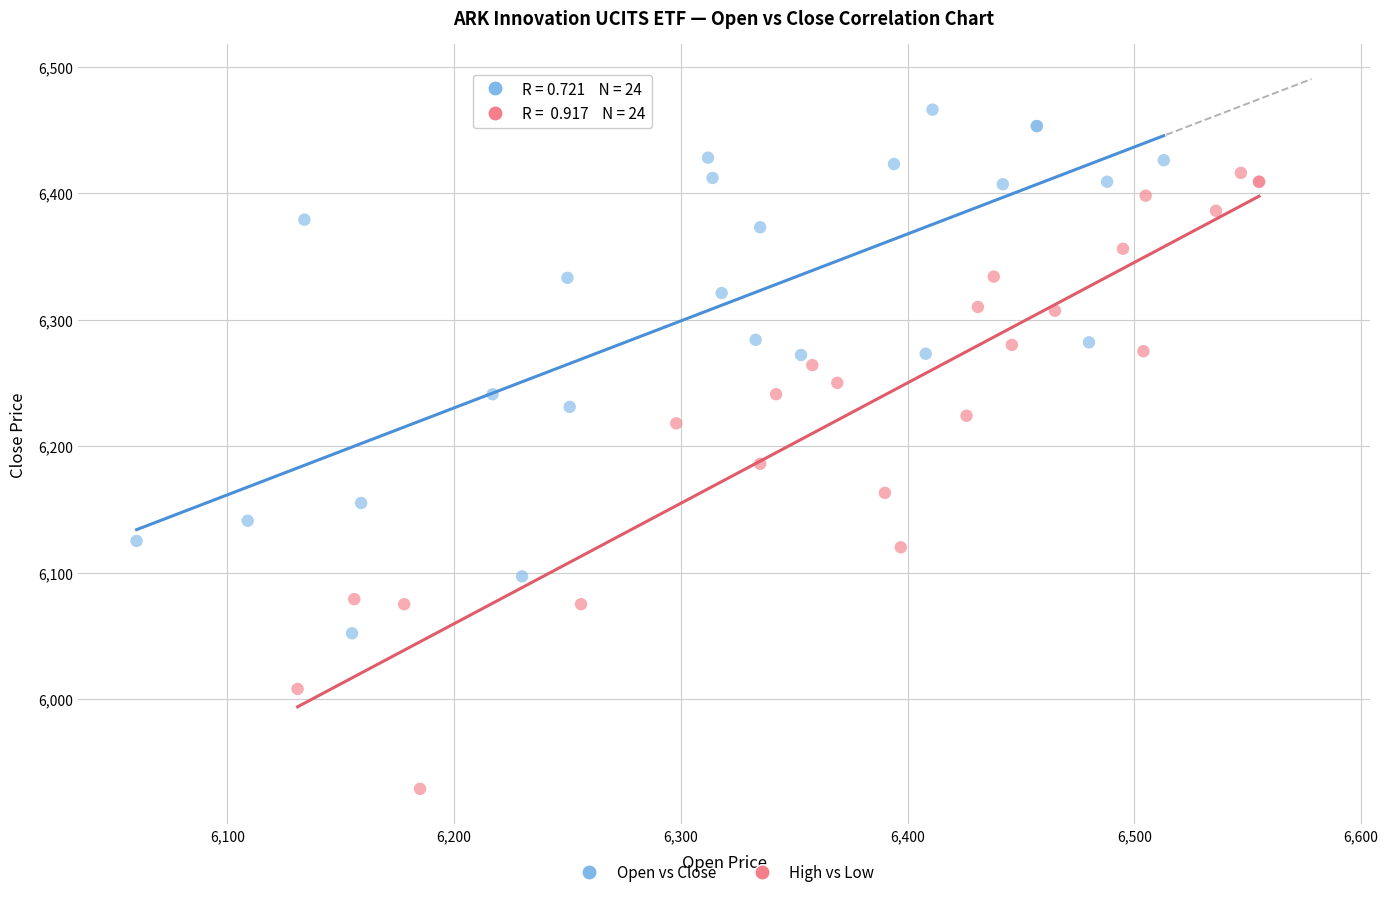

Which series reaches the minimum Y coordinate?

High vs Low